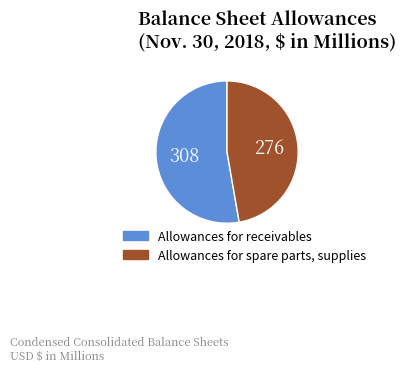

Rank the categories by value from lowest to highest.

Allowances for spare parts, supplies, Allowances for receivables